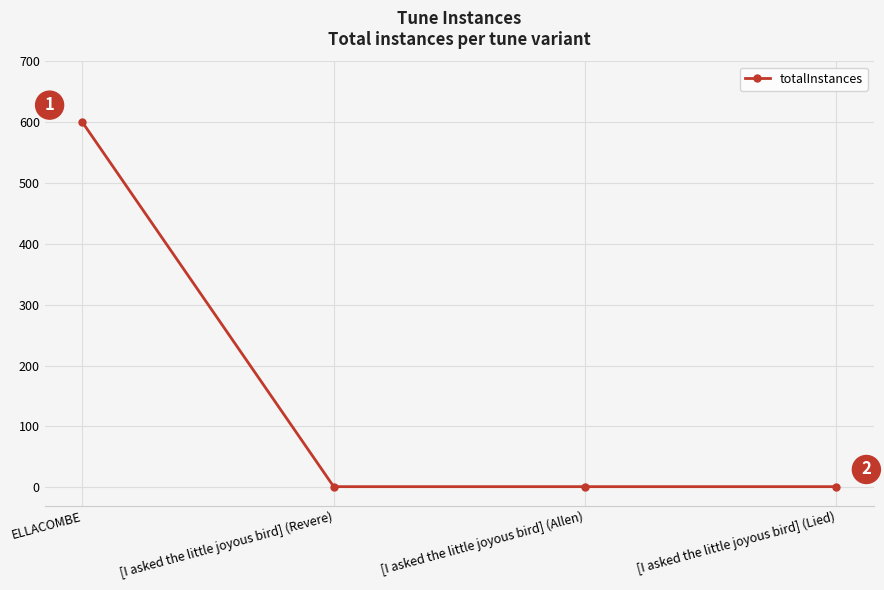

What is the greatest value displayed?

600